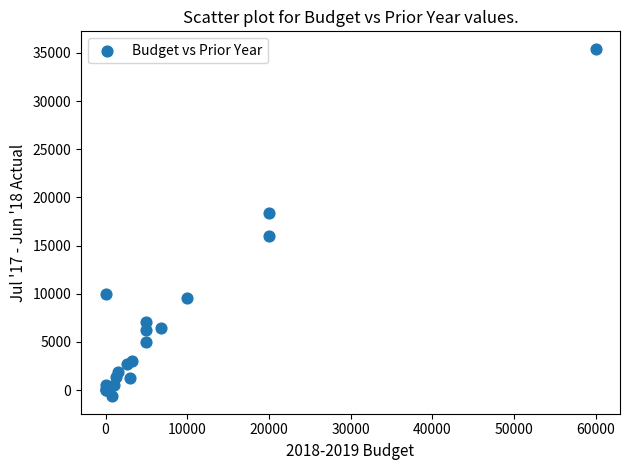

What Y value in the scatter plot is closest to 17387?

18326.7